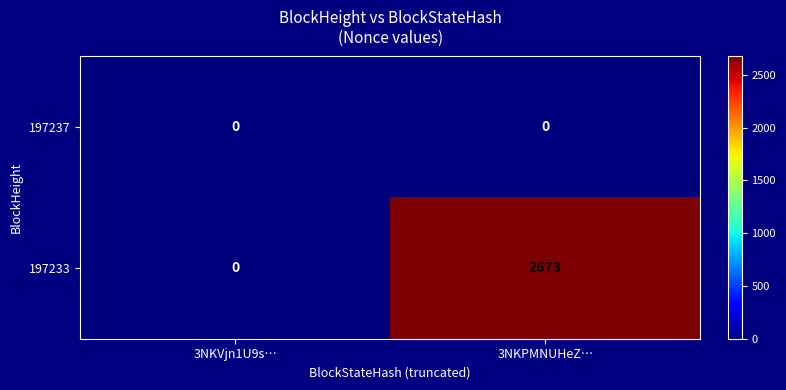

Rank the series by their average value, from highest to lowest.

197233, 197237